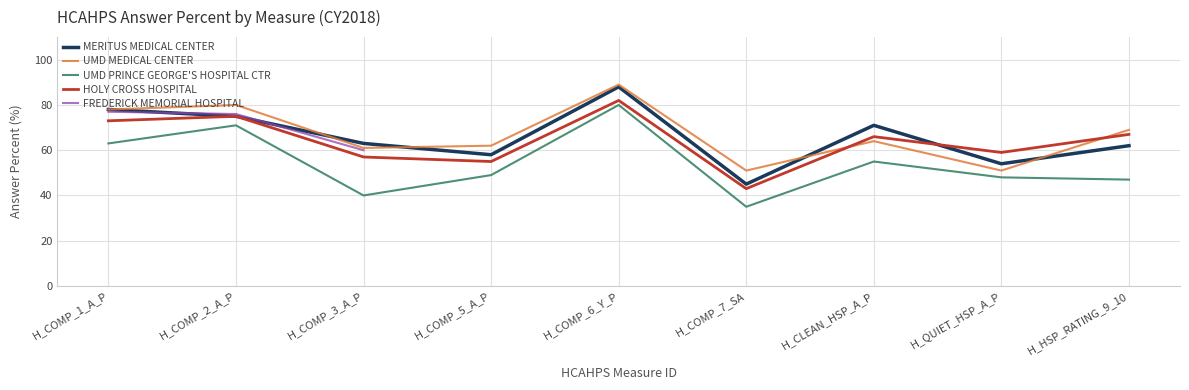

What is the difference between the maximum and minimum values in the MERITUS MEDICAL CENTER series?

43